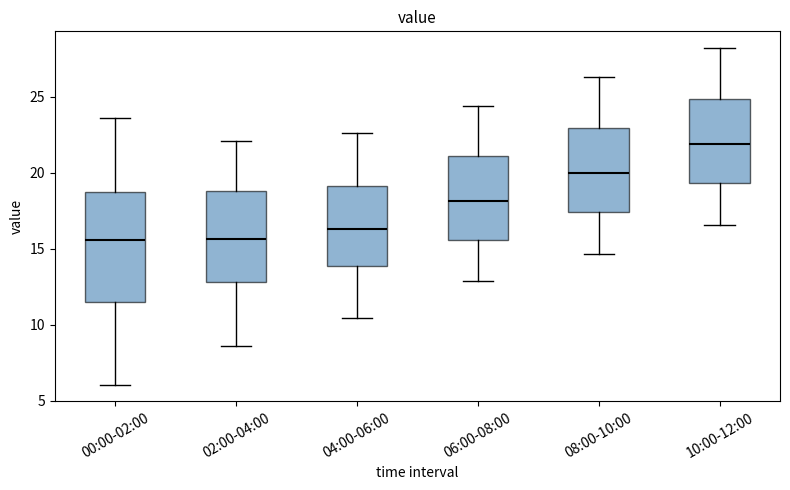

Reading left to right, read every box against the y-axis: the position of its median line, the range the box covers, and the ends of its whiskers. The values are not printed on the chart, so give them approximately, as read against the axis.

00:00-02:00: median 15.5, box 11.5 to 19.0, whiskers 6.0 to 23.5
02:00-04:00: median 15.5, box 13.0 to 19.0, whiskers 8.5 to 22.0
04:00-06:00: median 16.5, box 14.0 to 19.0, whiskers 10.5 to 22.5
06:00-08:00: median 18.0, box 15.5 to 21.0, whiskers 13.0 to 24.5
08:00-10:00: median 20.0, box 17.5 to 23.0, whiskers 14.5 to 26.5
10:00-12:00: median 22.0, box 19.5 to 25.0, whiskers 16.5 to 28.0